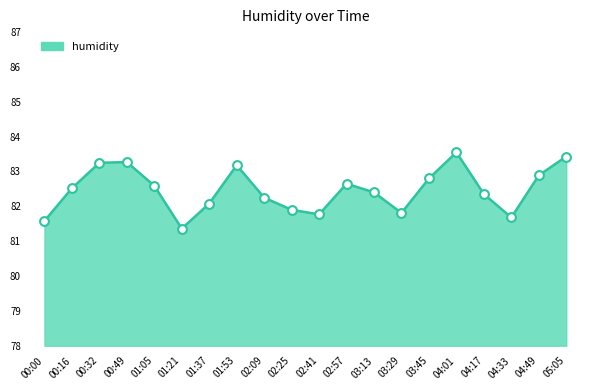

What is the ratio of the value at 02:09 to the value at 04:01?

1.0